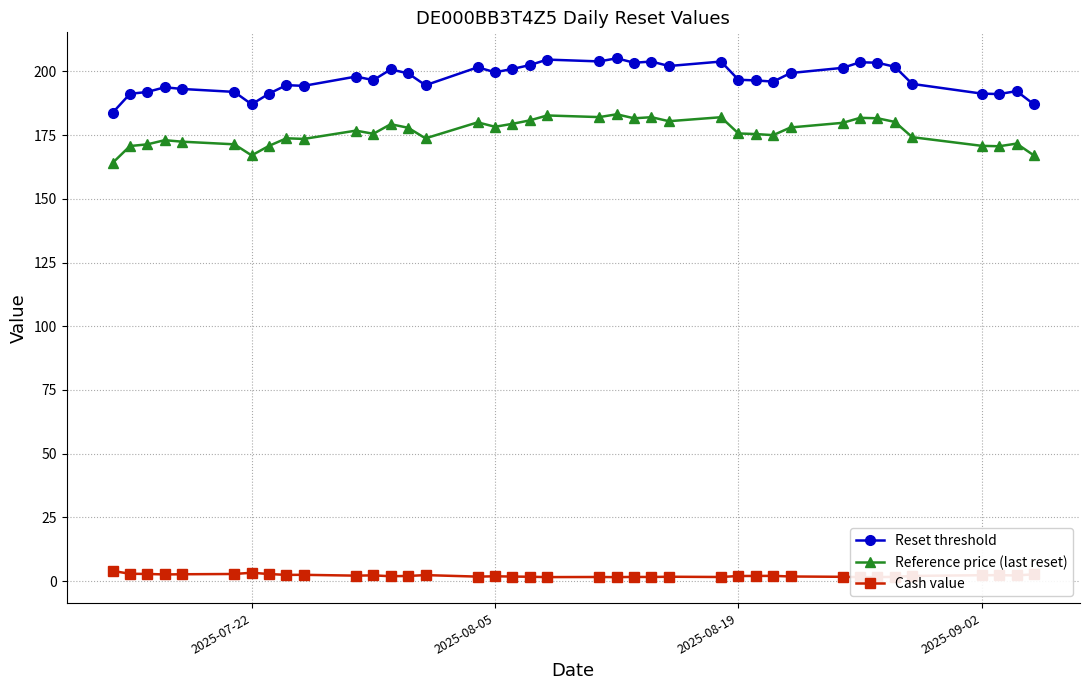

What is the minimum value for Reset threshold?

183.8